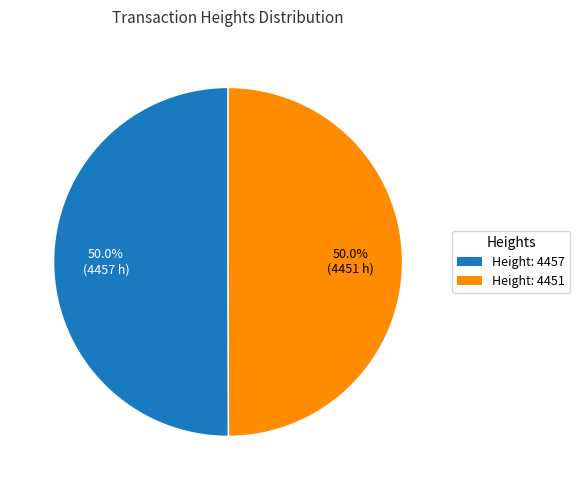

Count the number of slices in the pie.

2